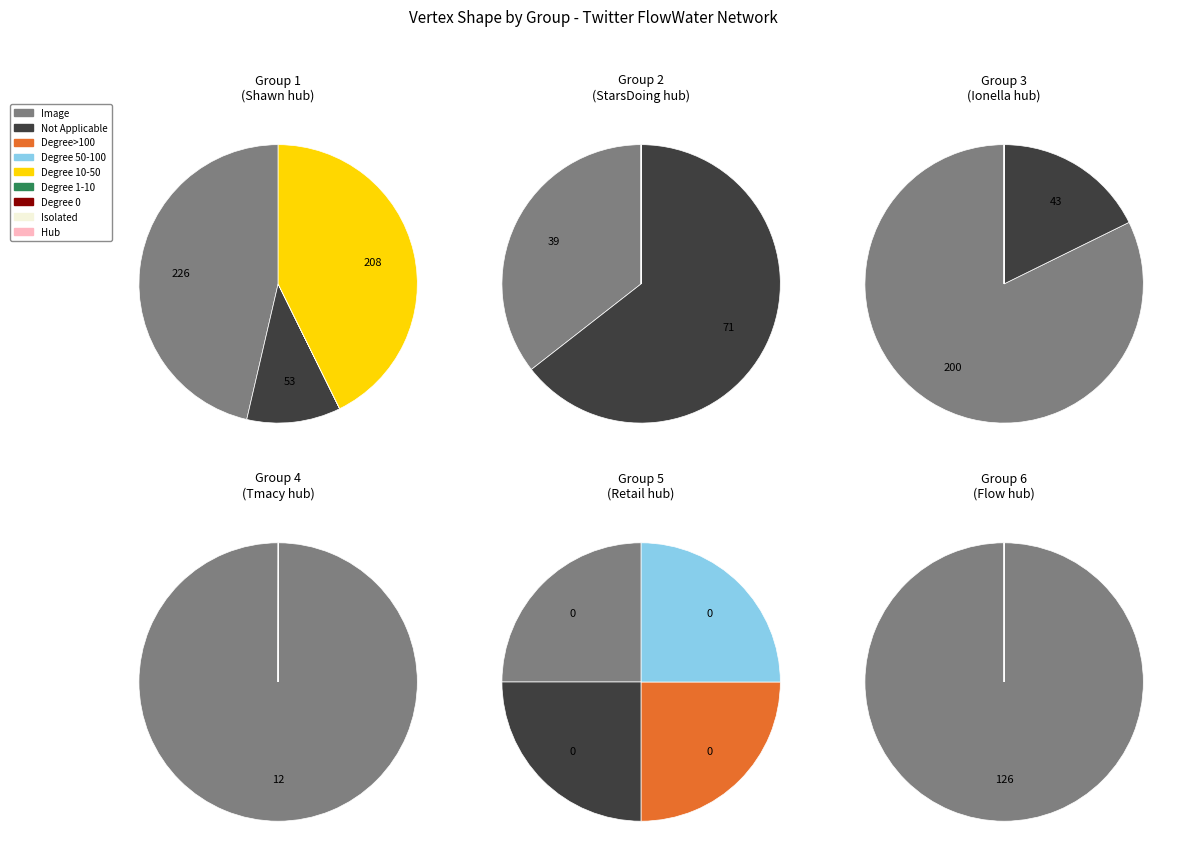

To the nearest percent, what is the difference between the largest and smallest slice percentages?

100%